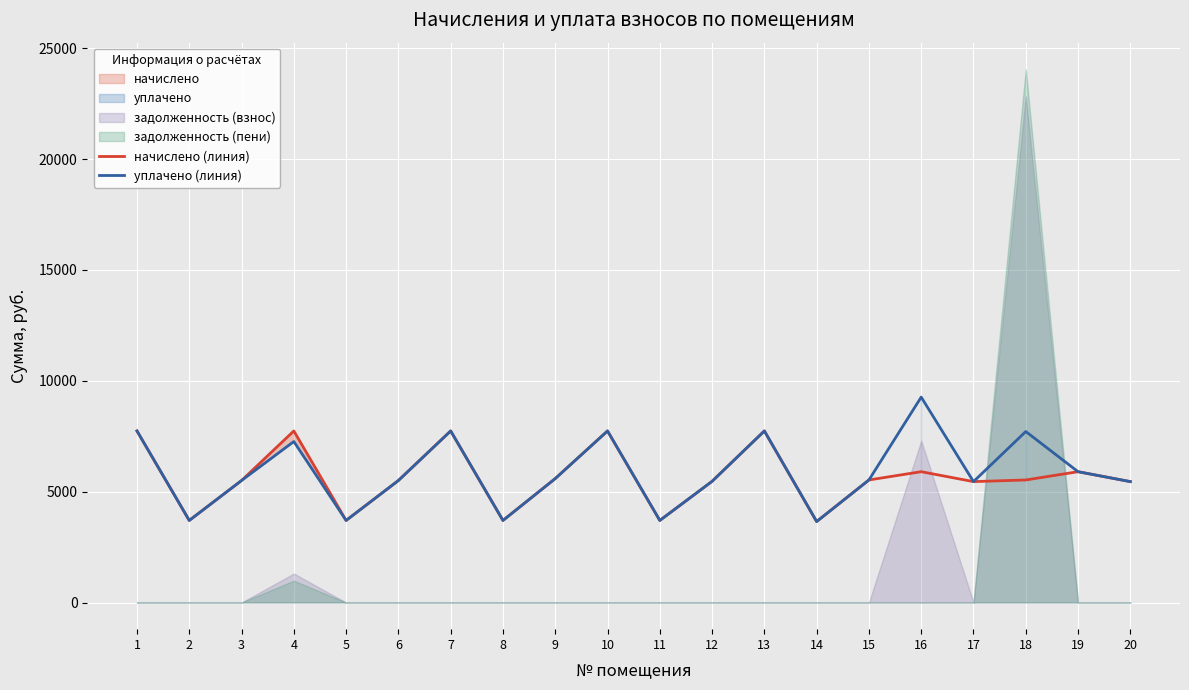

What is the lowest value of the начислено (линия) series?

3651.5